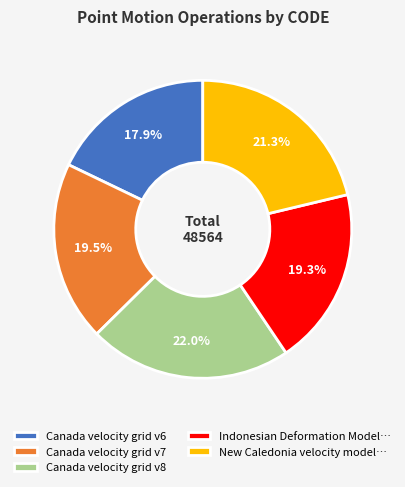

Approximately how many times larger is the value at Indonesian Deformation Model… compared to Canada velocity grid v6?

1.1